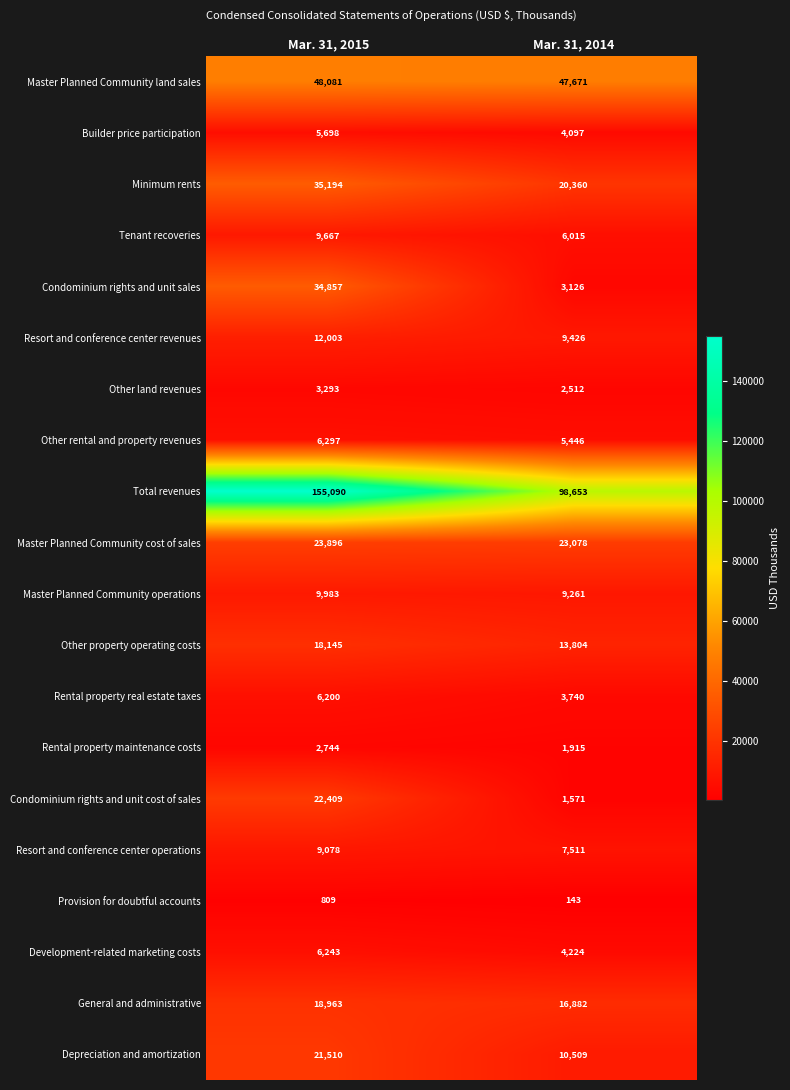

True or false: Other land revenues has a value of 2512 at Mar. 31, 2014.

True